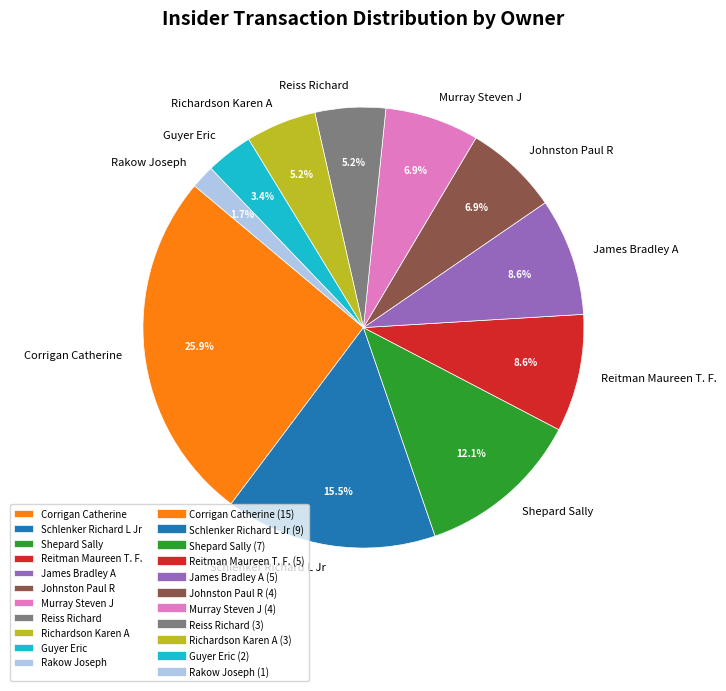

Does Murray Steven J account for over 50% of the chart?

No